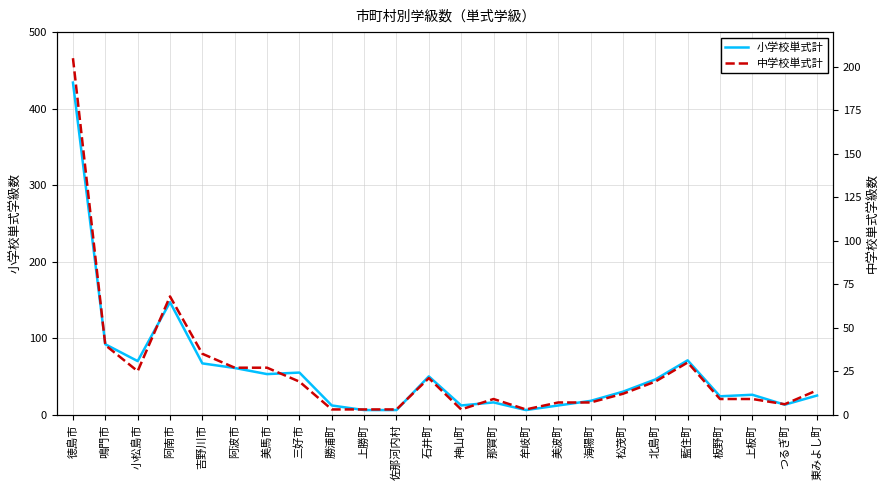

What are all the series names shown in the legend?

小学校単式計, 中学校単式計